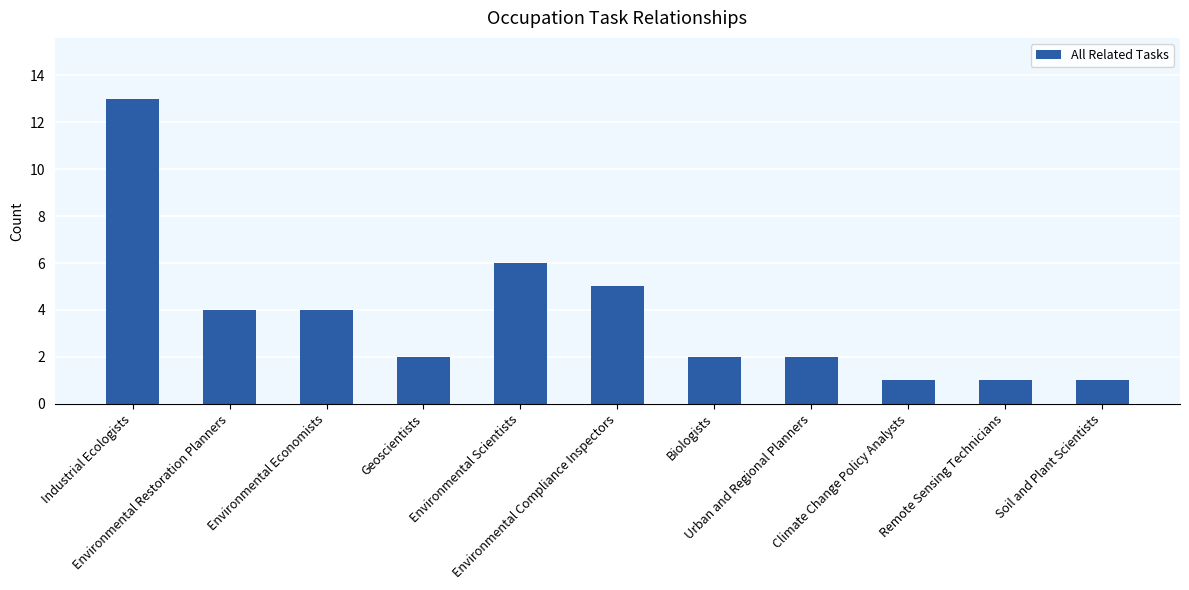

Are the bars grouped side by side (vs. stacked)?

No